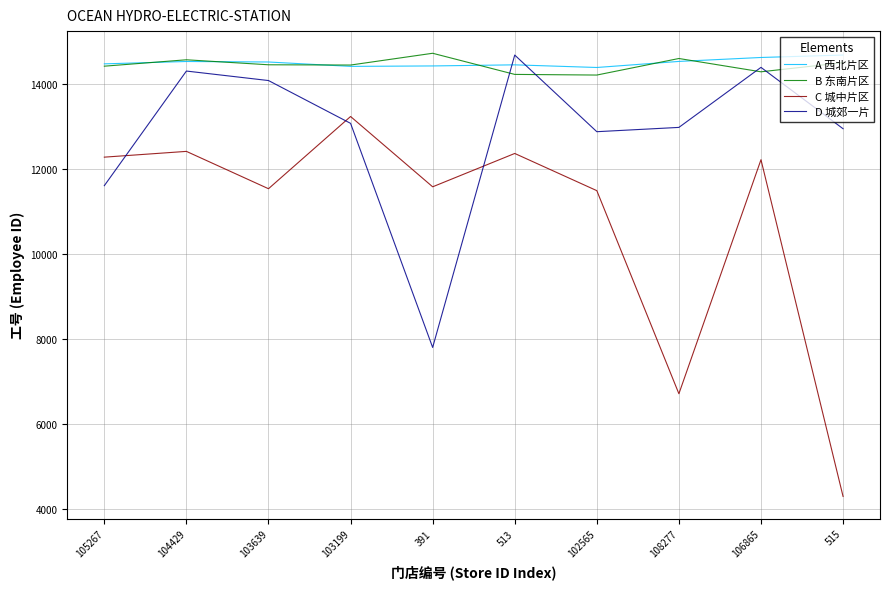

What is the label of the 8th point from the right?

103639